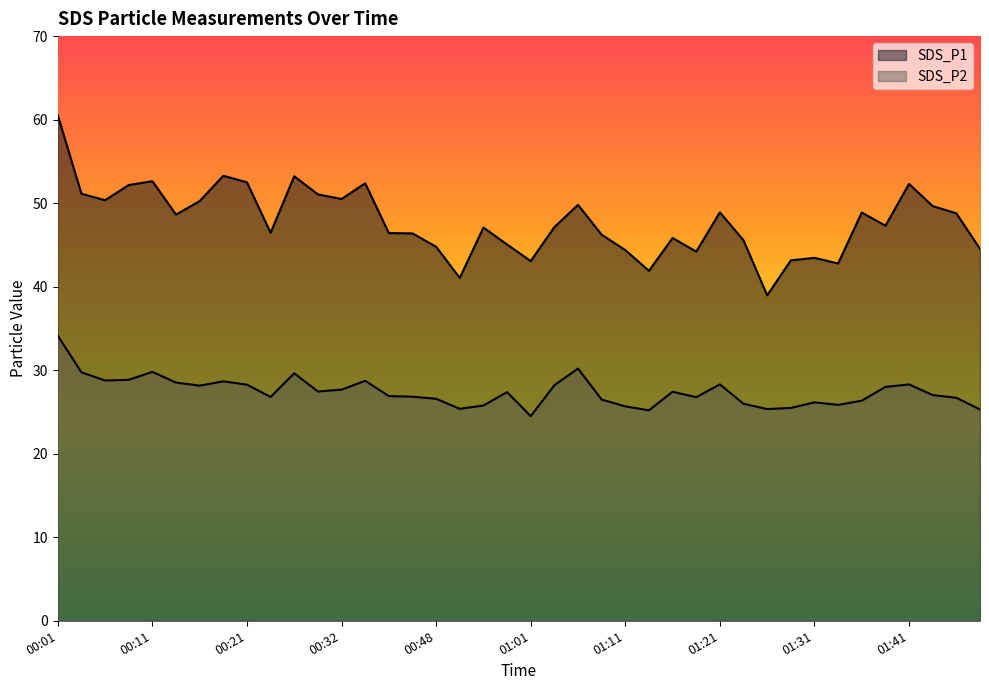

At which label is SDS_P1 closest to 49?

01:21